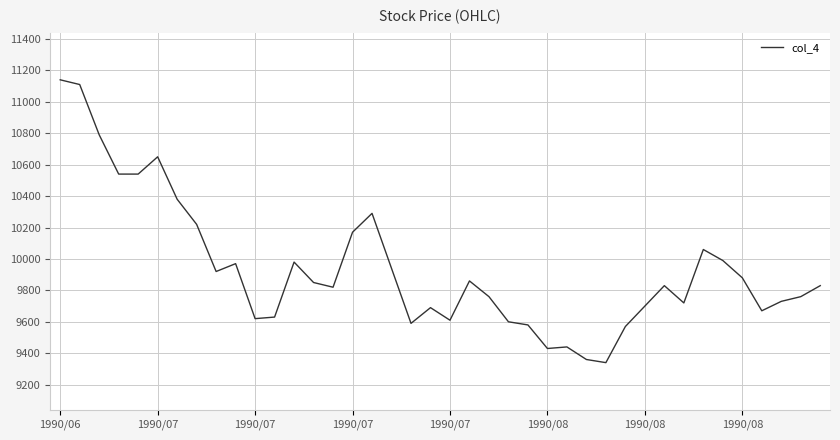

What is the smallest value displayed?

9340